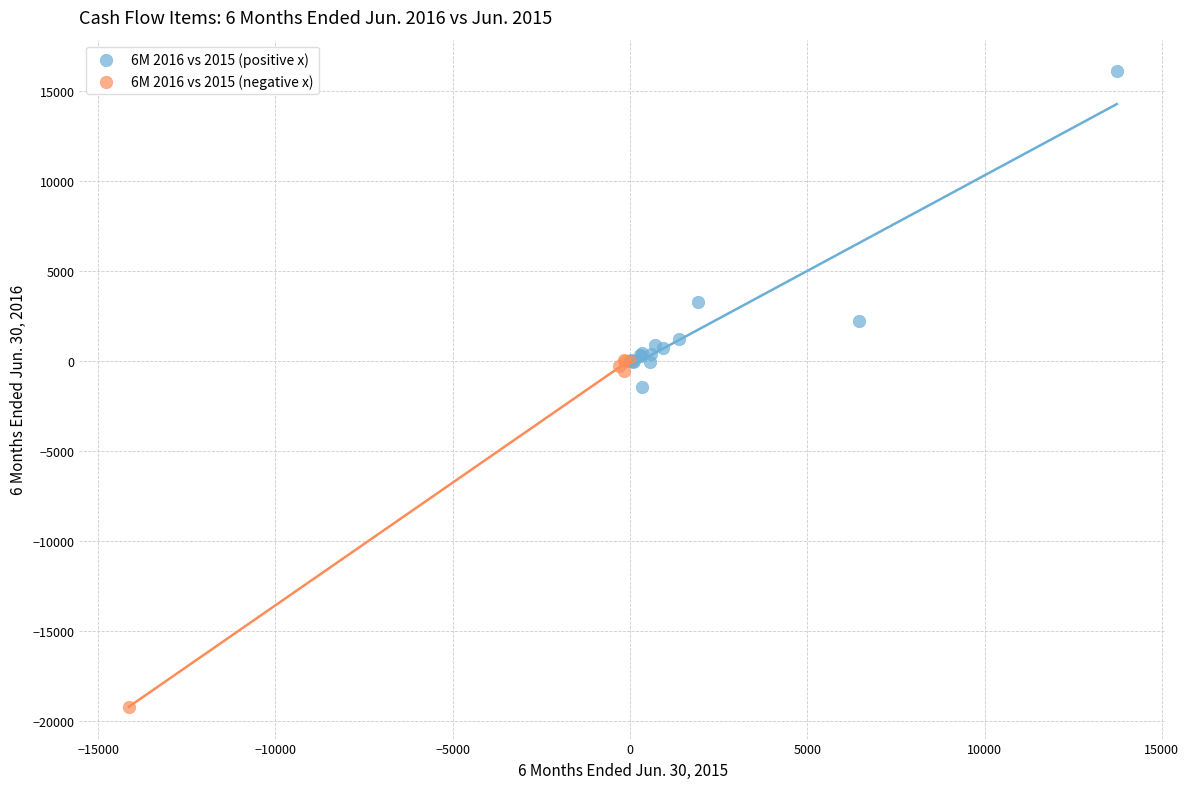

Which series contains the lowest Y value?

6M 2016 vs 2015 (negative x)